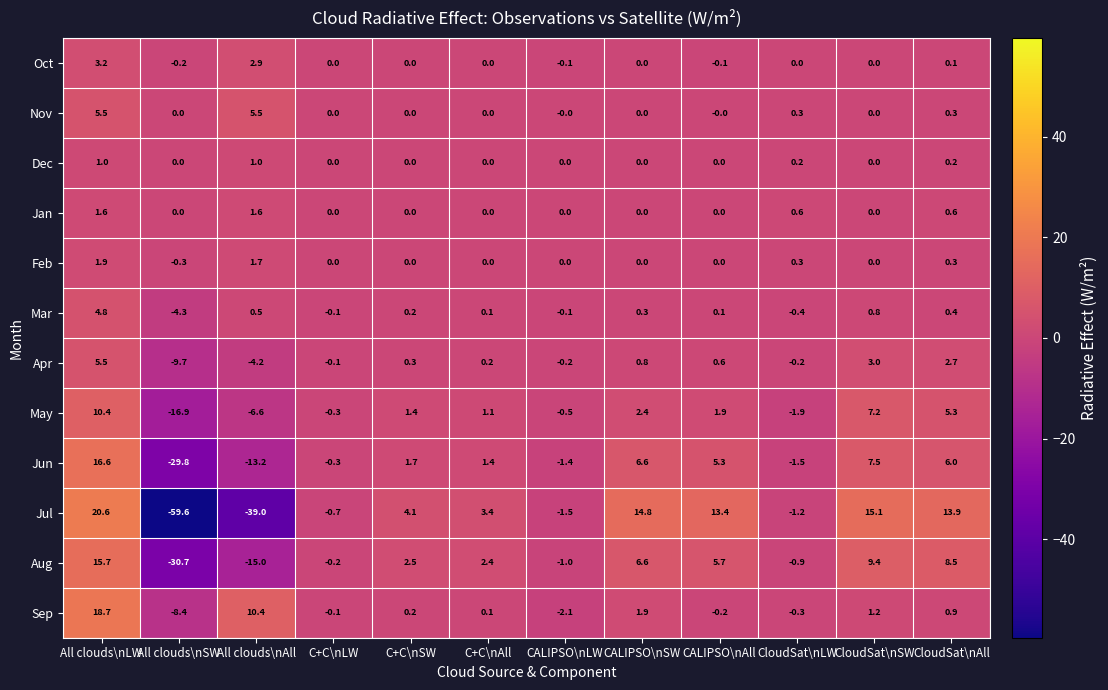

The Oct series shows -1.4 at C+C\nSW. True or false?

False